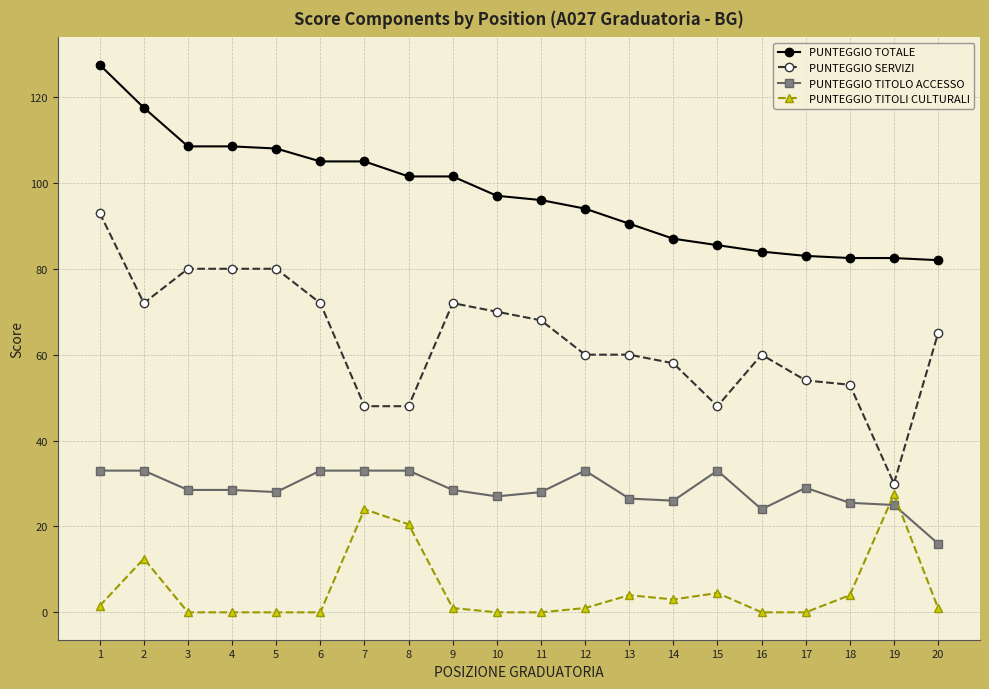

What is the minimum value for PUNTEGGIO SERVIZI?

30.0